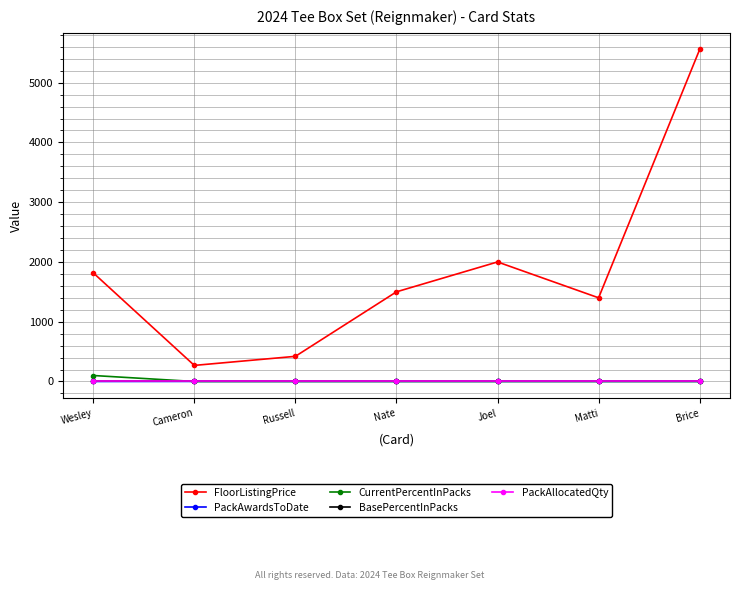

What is the value of the PackAwardsToDate point at the 5th from the left?

1.0